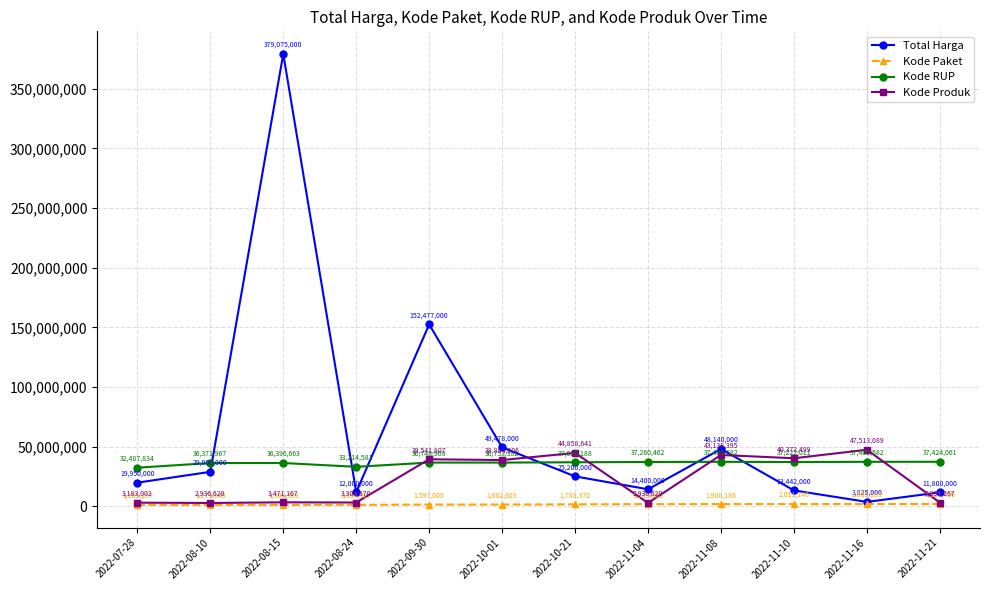

True or false: Kode Produk has a value of 3471167 at 2022-08-15.

True